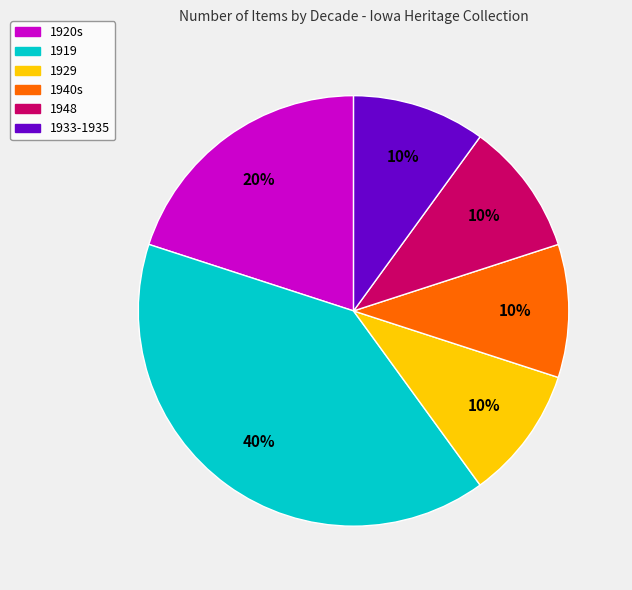

What is the largest slice in the pie chart?

1919